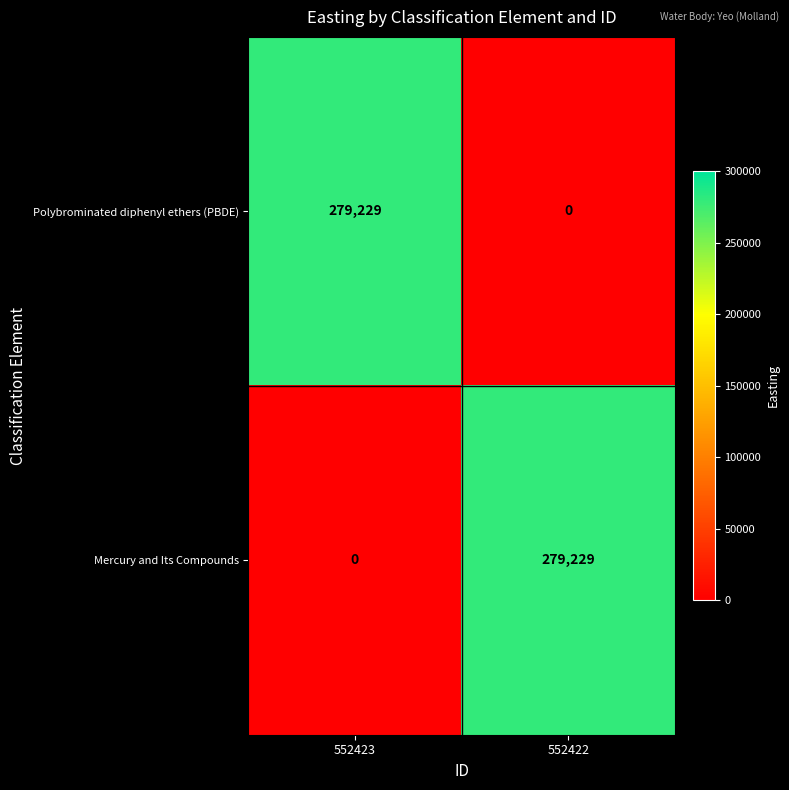

At 552423, list the series in order from smallest to largest.

Mercury and Its Compounds, Polybrominated diphenyl ethers (PBDE)